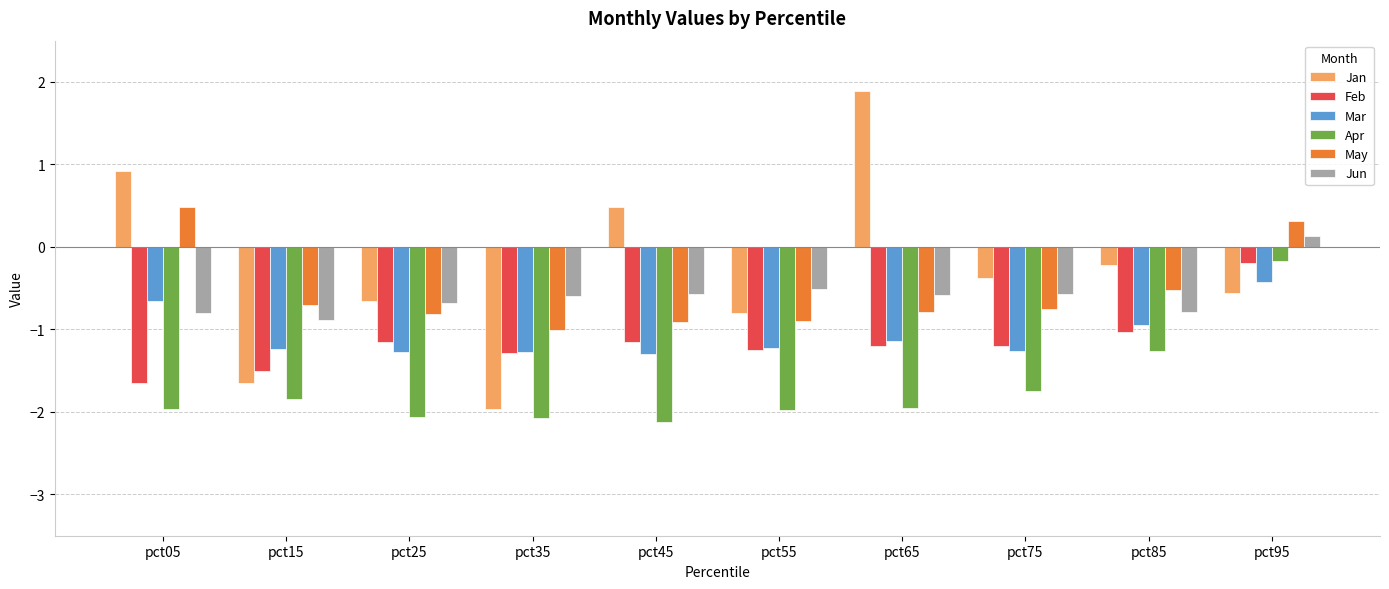

What is the difference between the maximum and minimum values in the Mar series?

0.9